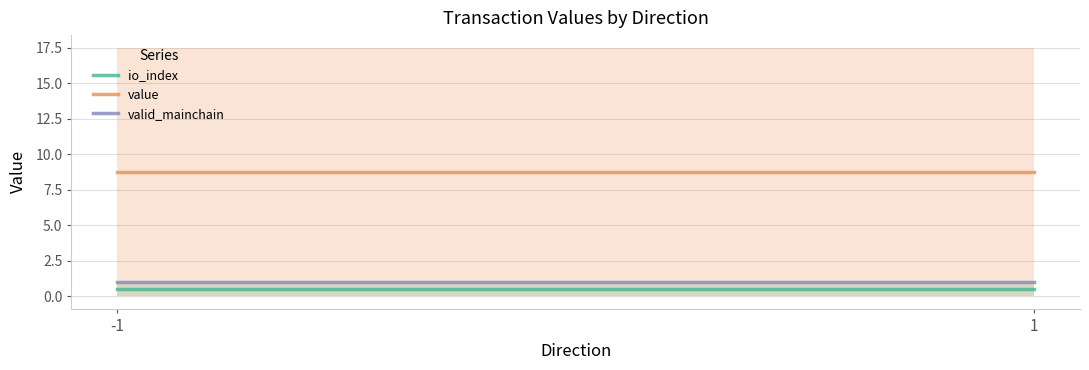

How many categories are shown in the chart?

2